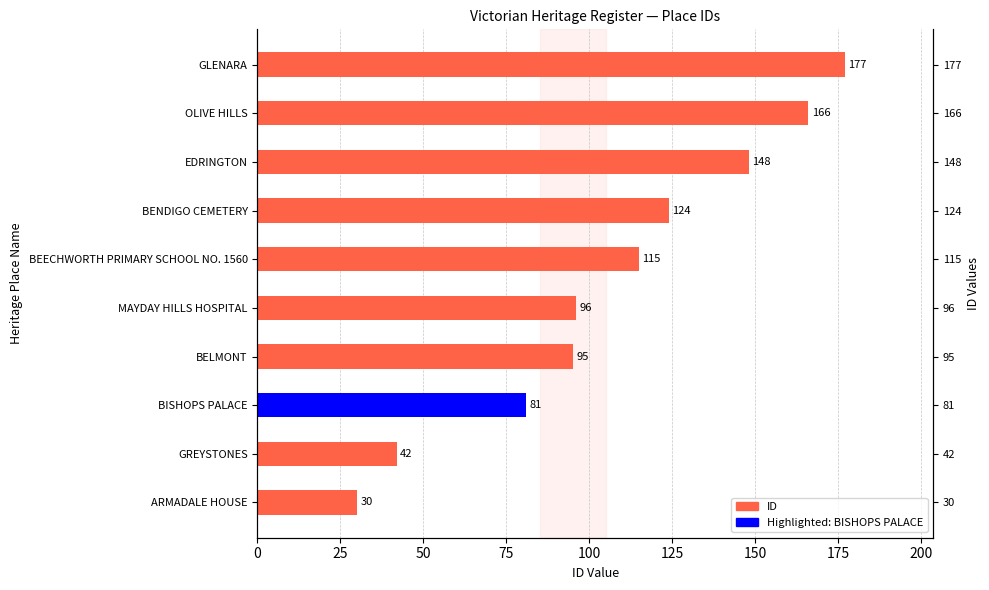

What is the sum of all values?

1074